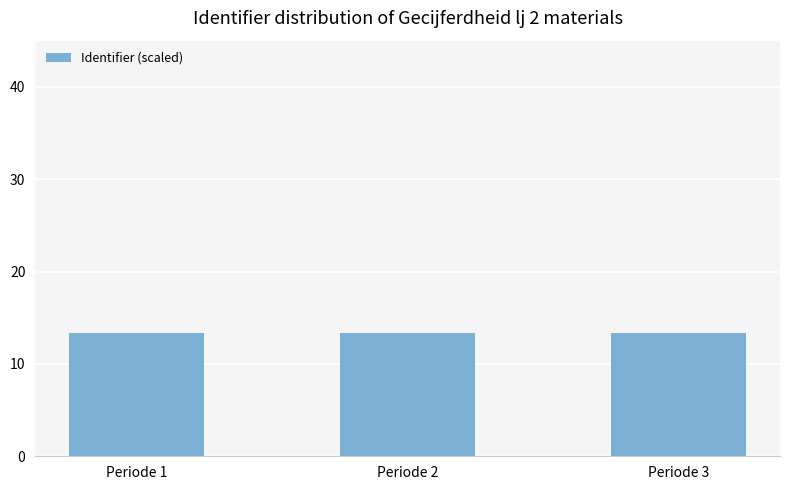

Is it true that the value at Periode 2 is 22.9?

False